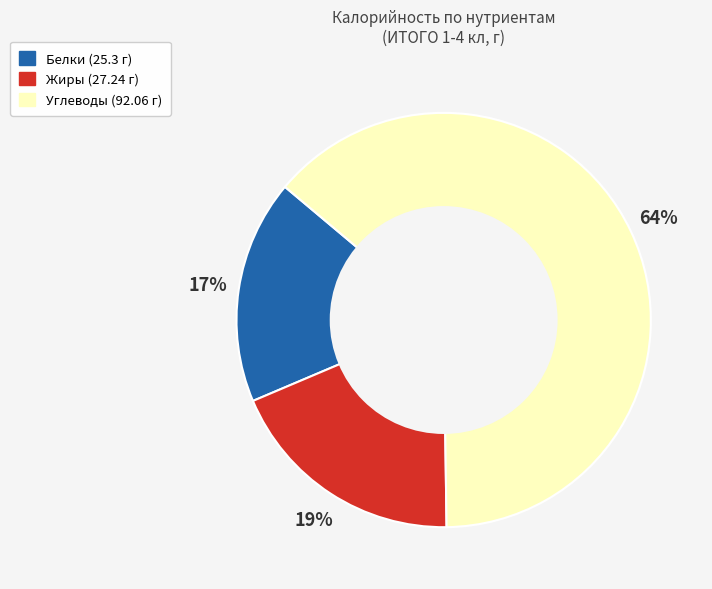

The Углеводы slice represents 64% of the pie. True or false?

True